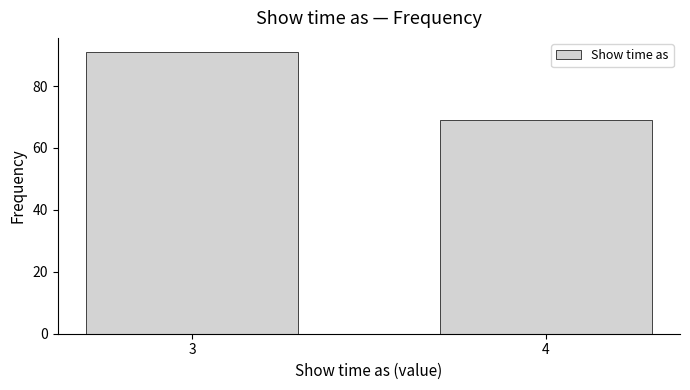

Reading left to right, list all the values displayed in this chart.

3=91	4=69